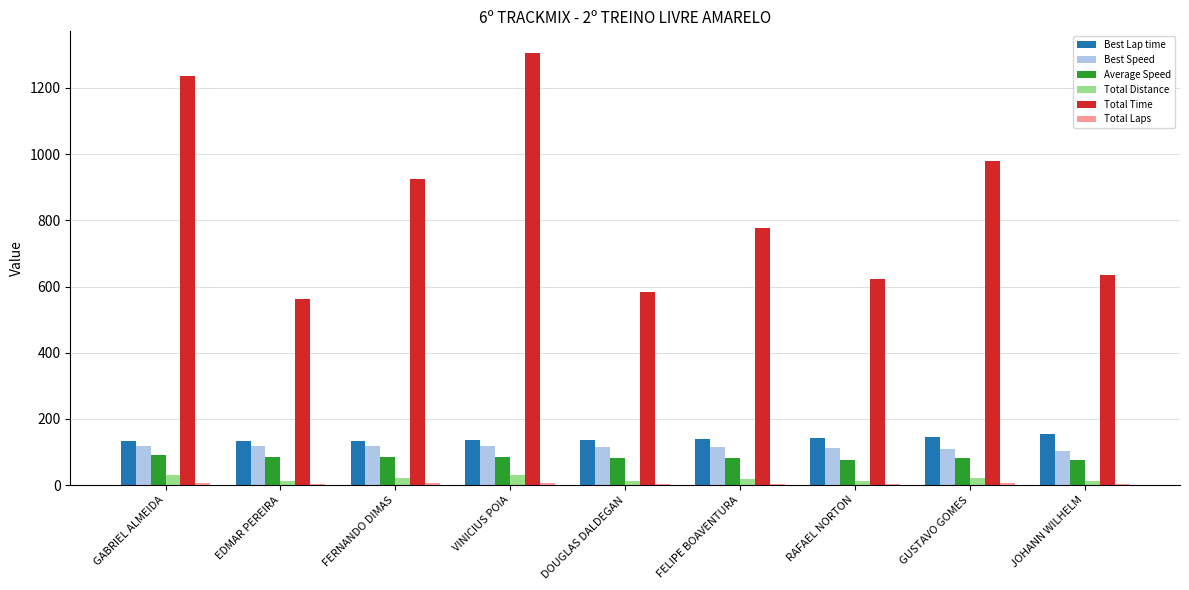

Which series has the largest total across all categories?

Total Time